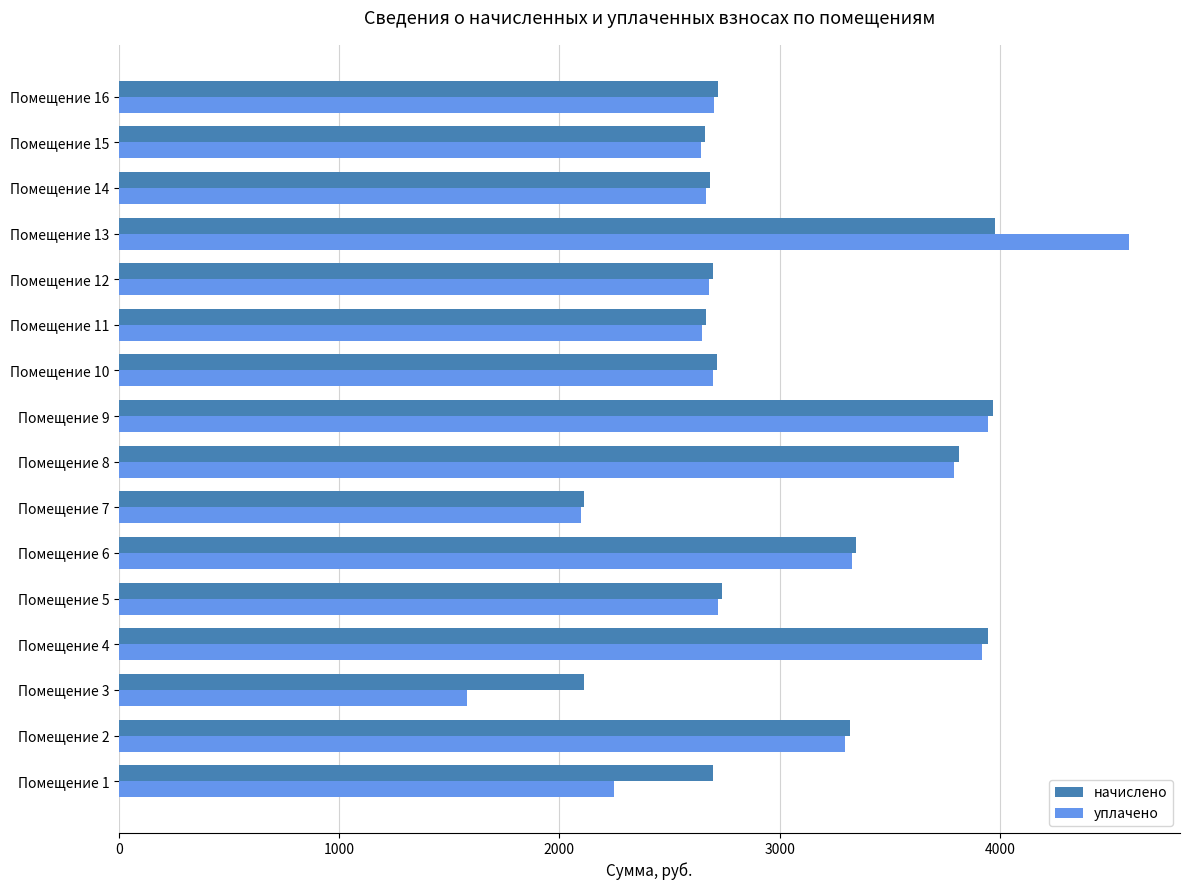

What is the total value across all series at Помещение 7?

4209.7